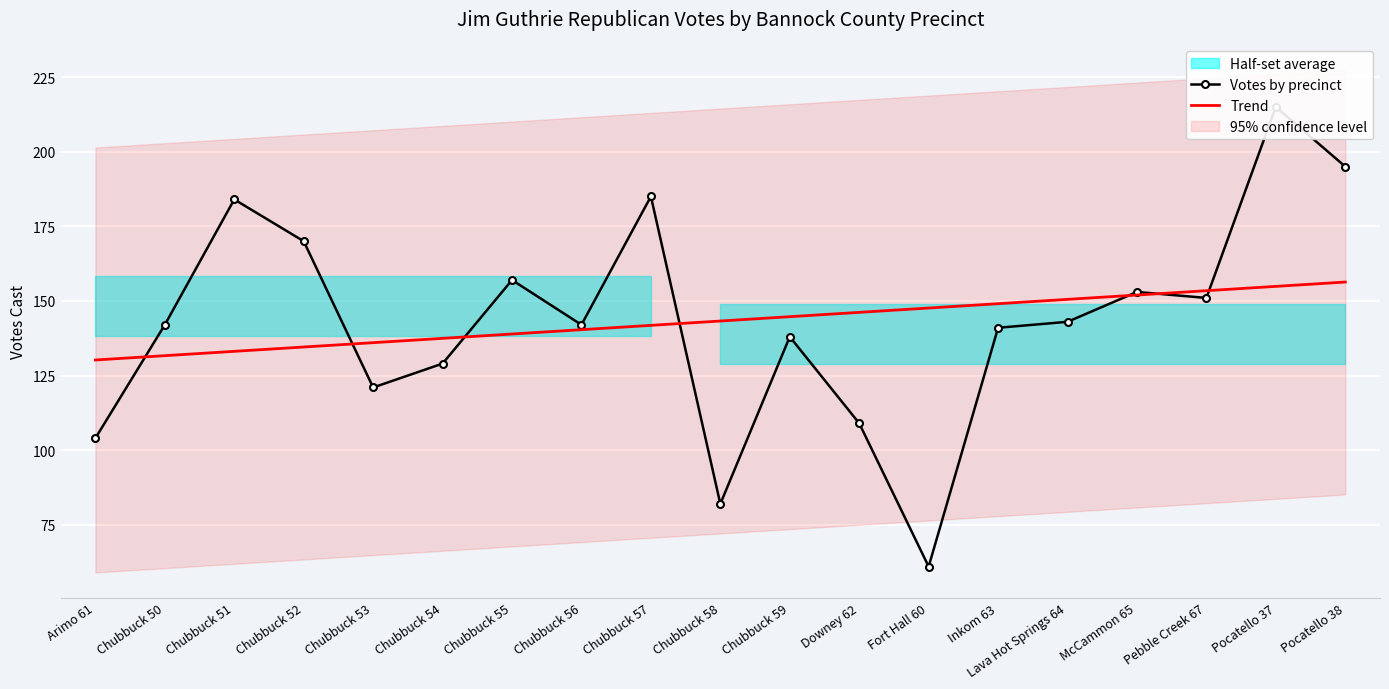

Which series ends up on top after the final intersection of Trend and Votes by precinct?

Votes by precinct